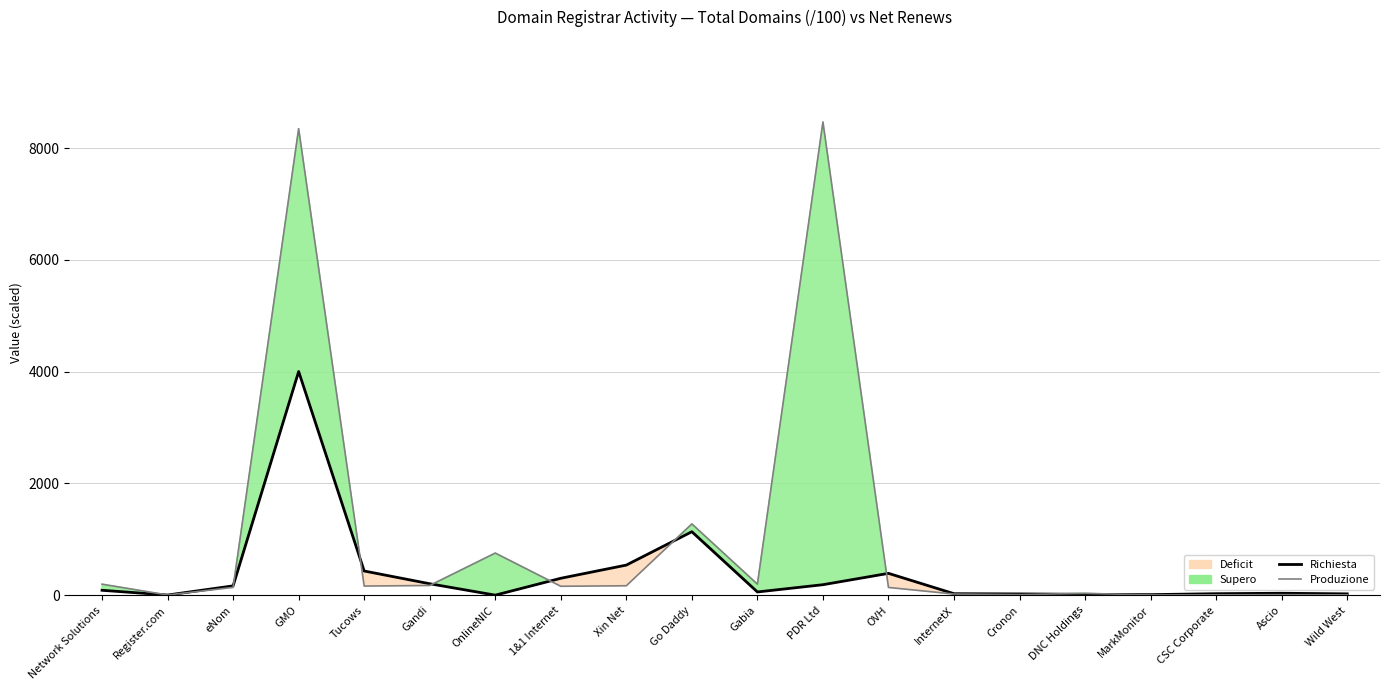

At how many categories does at least one series exceed 411?

6